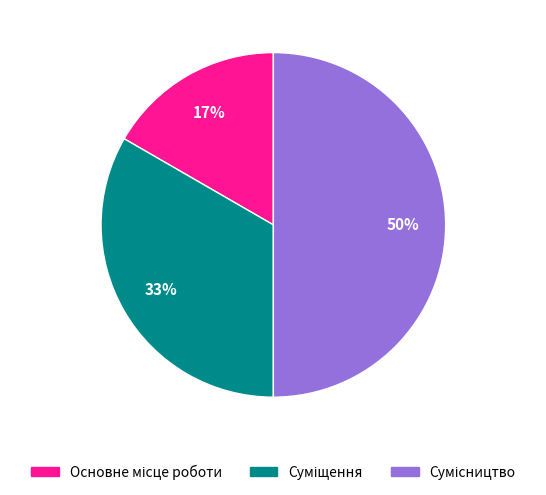

To the nearest percent, what is the difference between the largest and smallest slice percentages?

33%